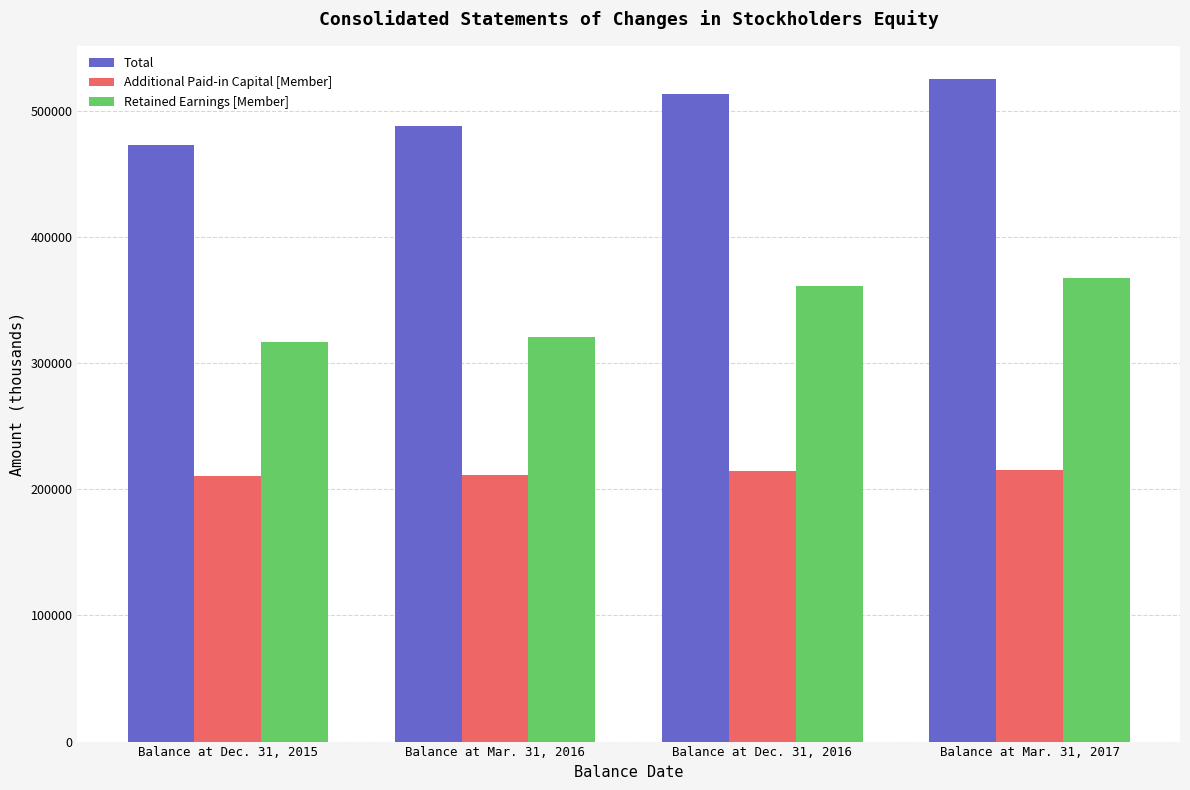

How many values in the Additional Paid-in Capital [Member] series are below 214462?

2